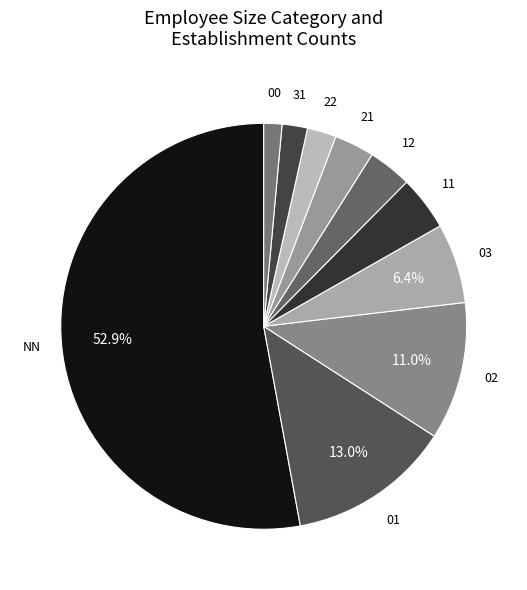

To the nearest percent, what is the average slice percentage?

10%